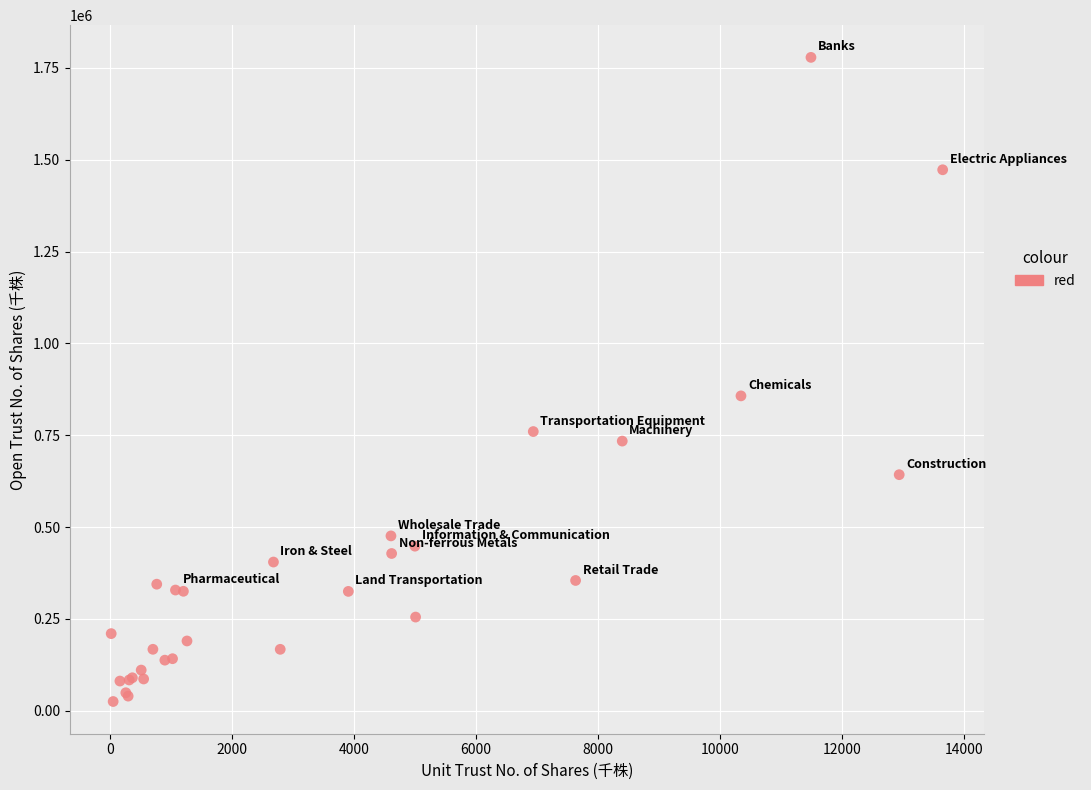

What Y value in the scatter plot is closest to 901912?

857158